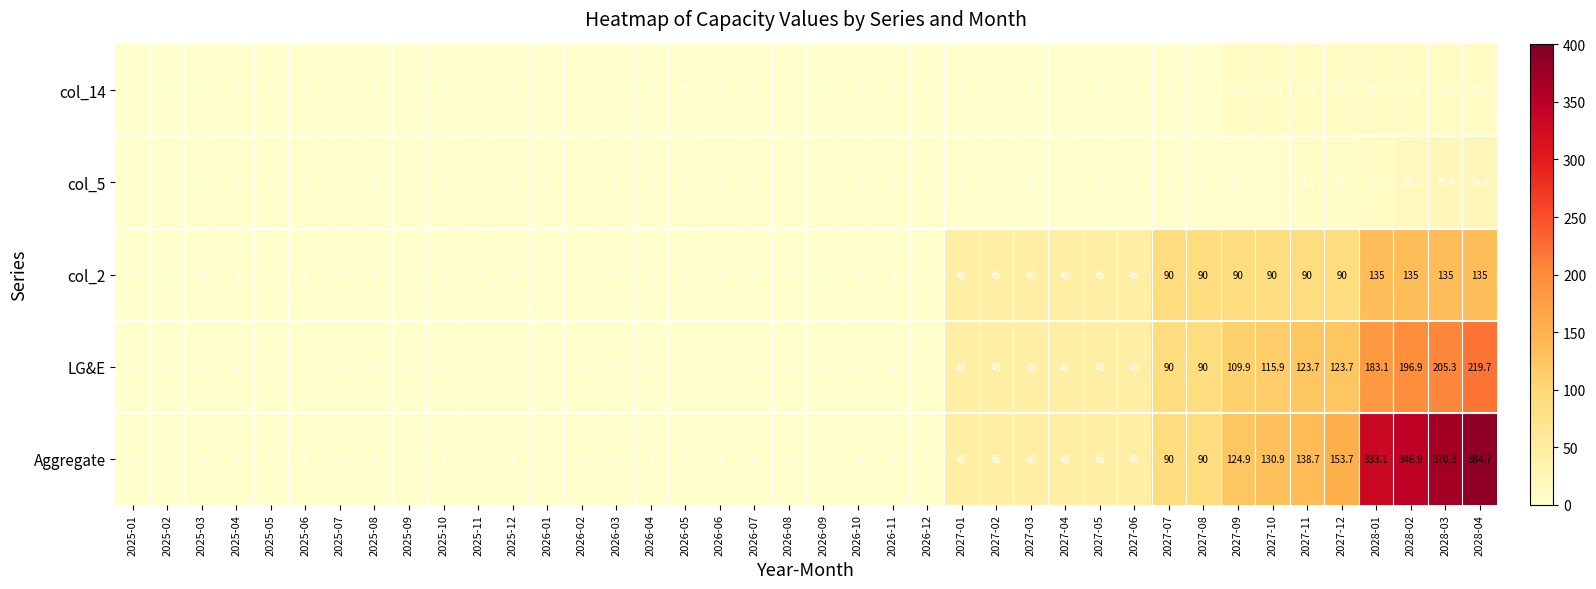

How many series are shown in this chart?

5